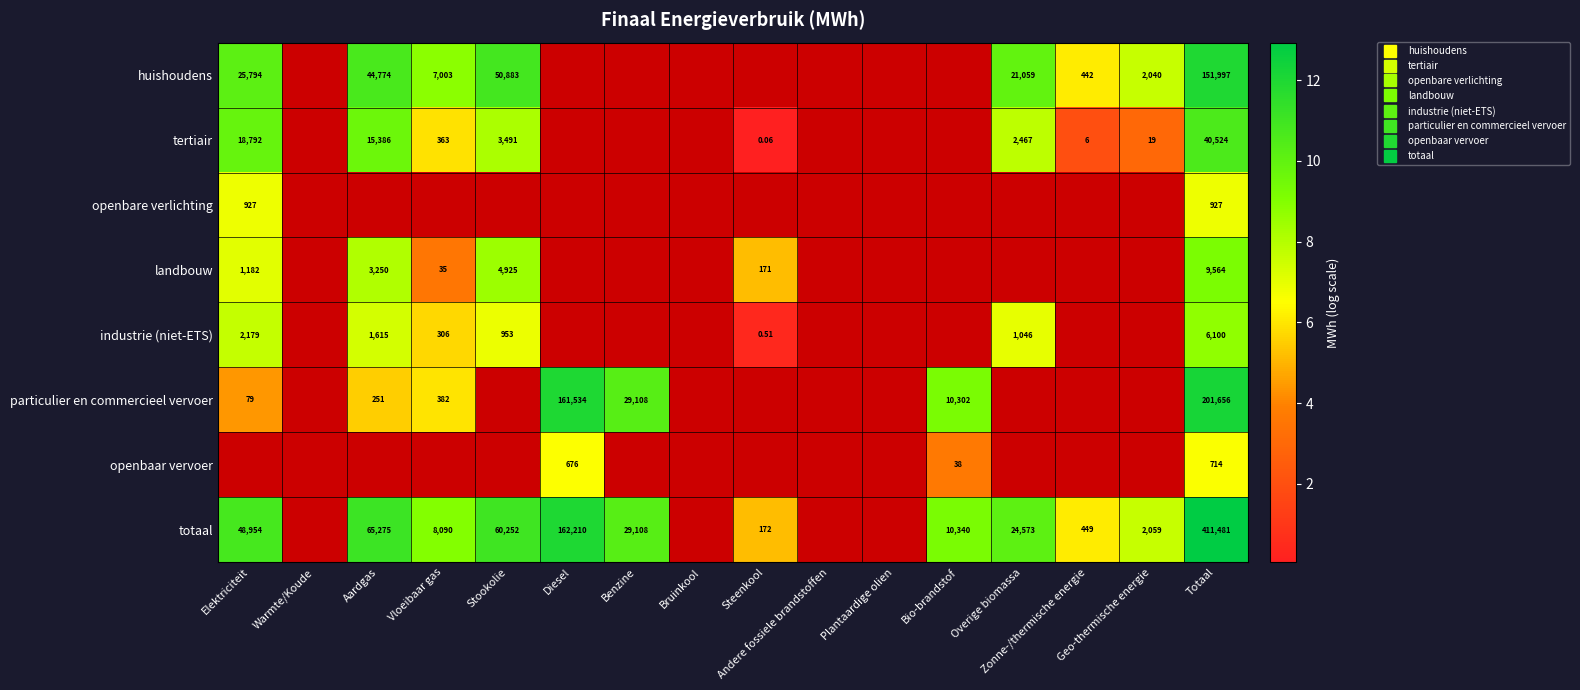

Which has a higher value, Totaal or Overige biomassa?

Totaal